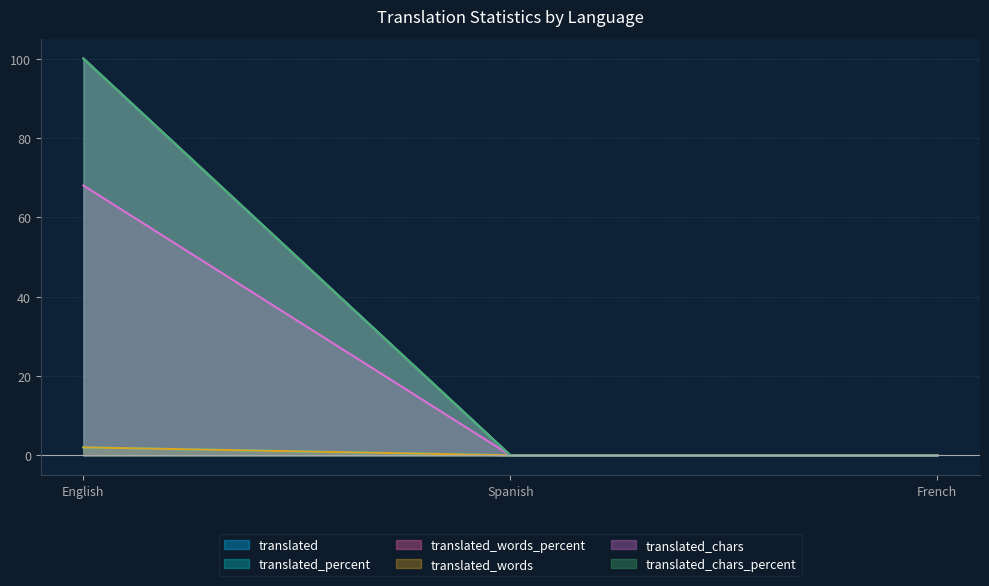

What is the sum of all translated_chars values?

68